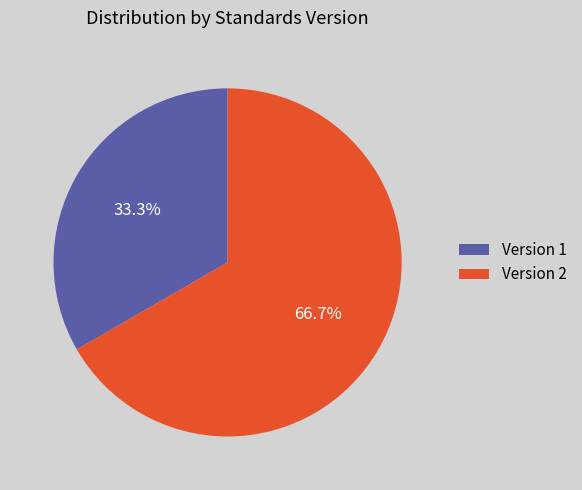

Rank the categories by value from highest to lowest.

Version 2, Version 1